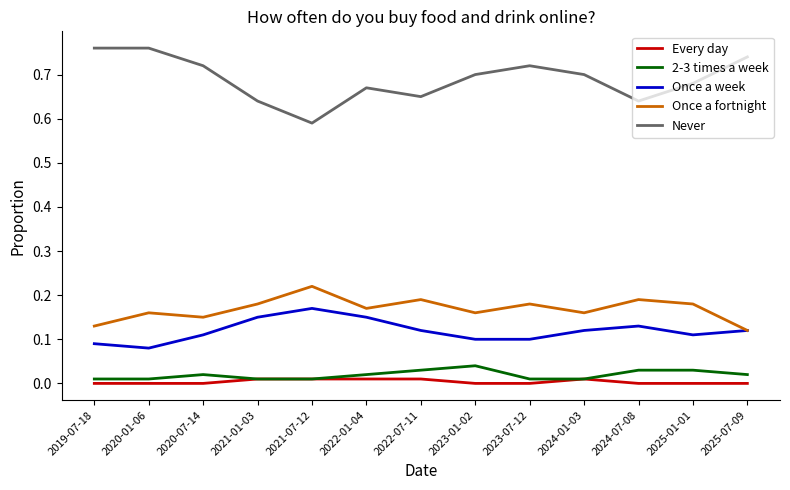

Count the number of data series in this chart.

5